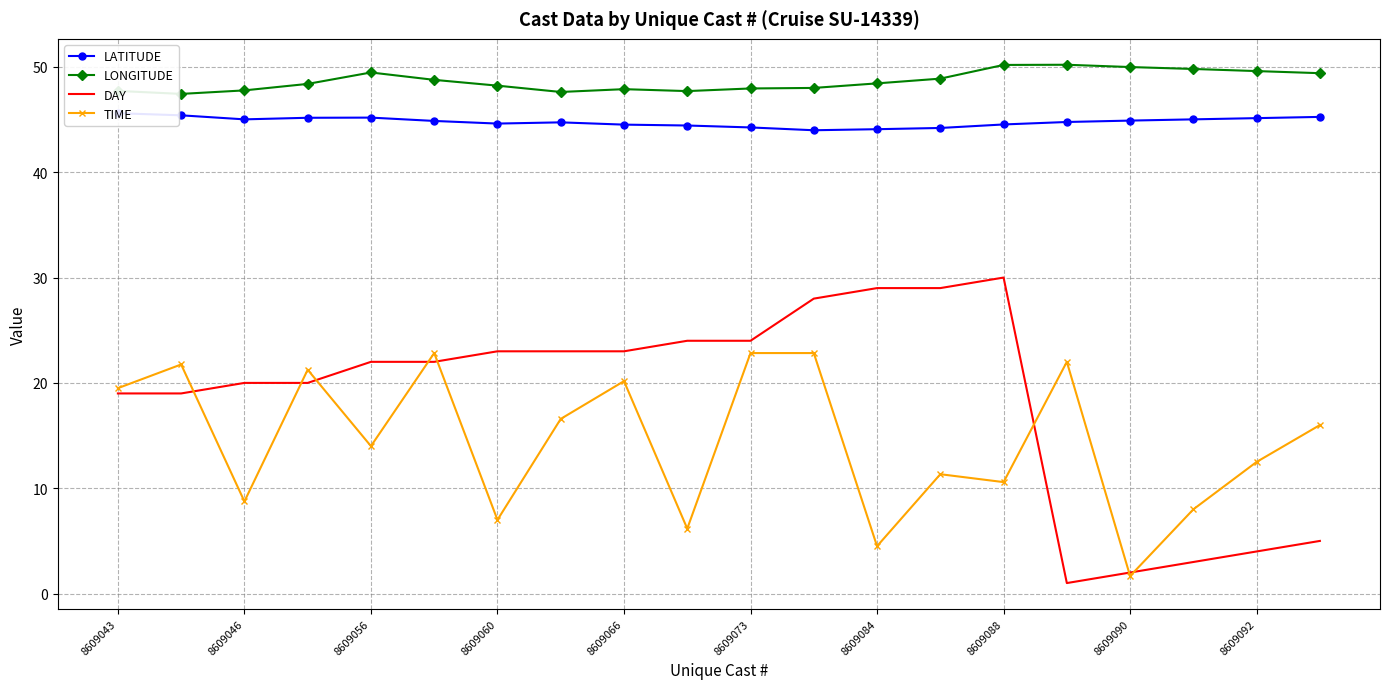

True or false: TIME and LONGITUDE cross at least once.

False